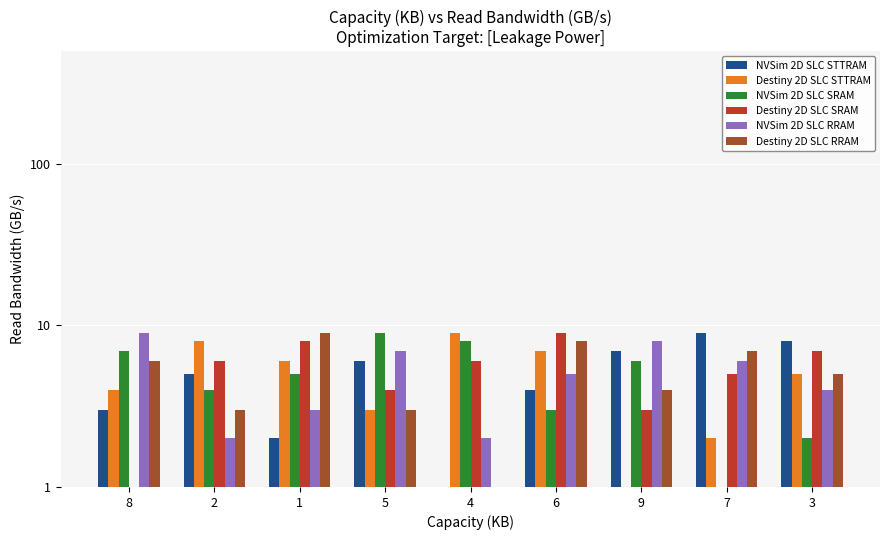

Rank the categories by Destiny 2D SLC SRAM value from lowest to highest.

8, 9, 5, 7, 2, 4, 3, 1, 6